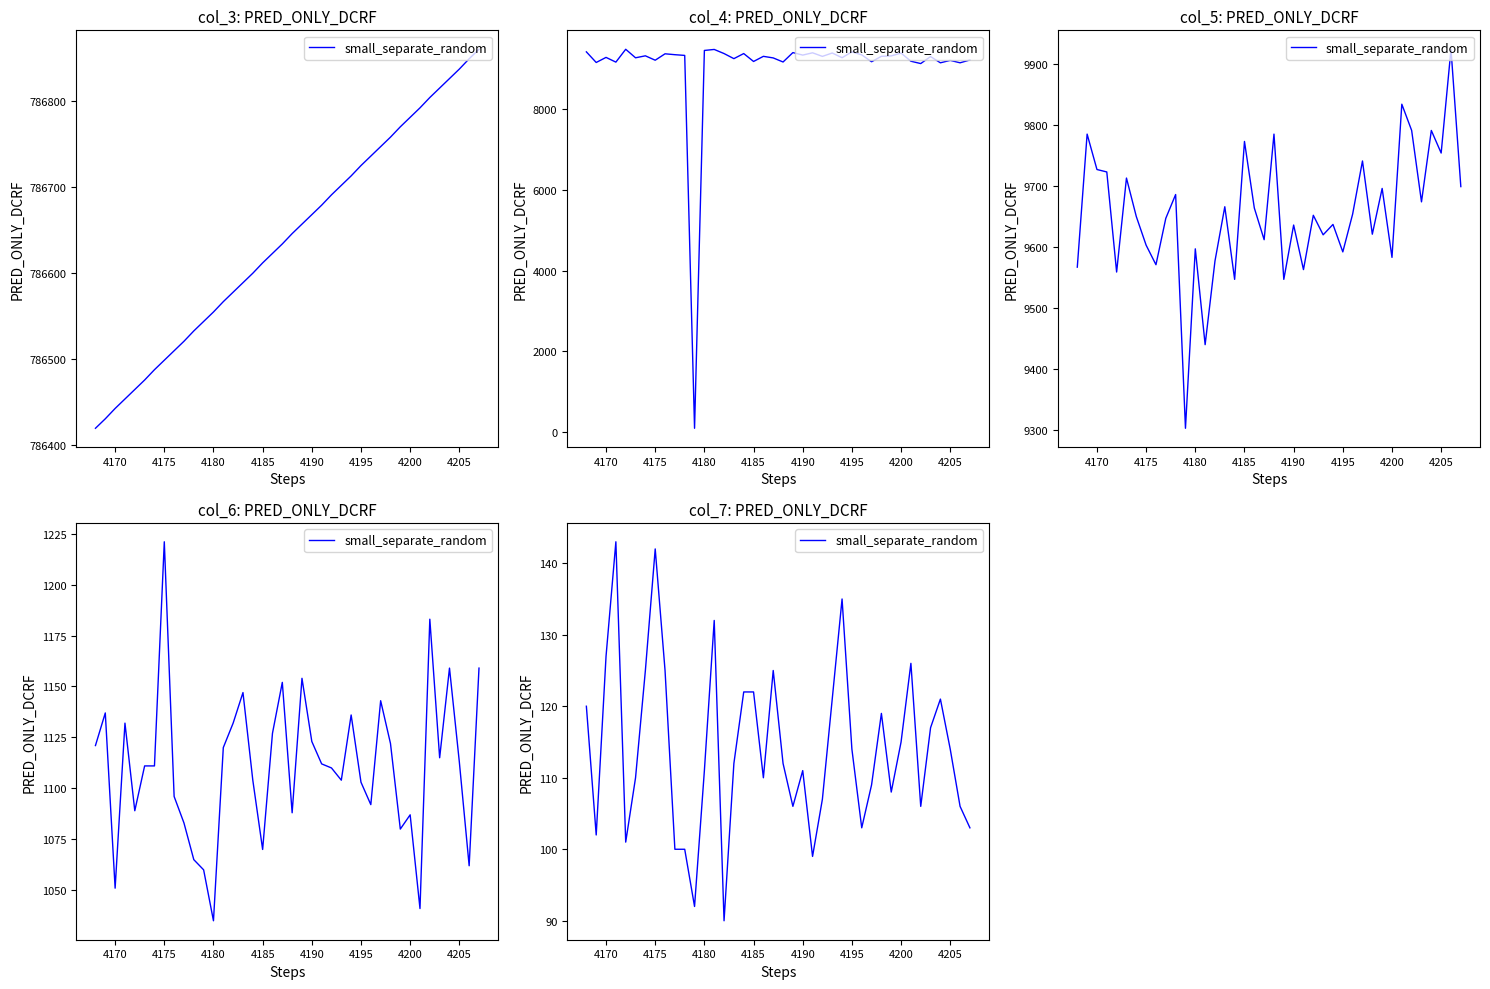

Does the chart have visible grid lines?

No